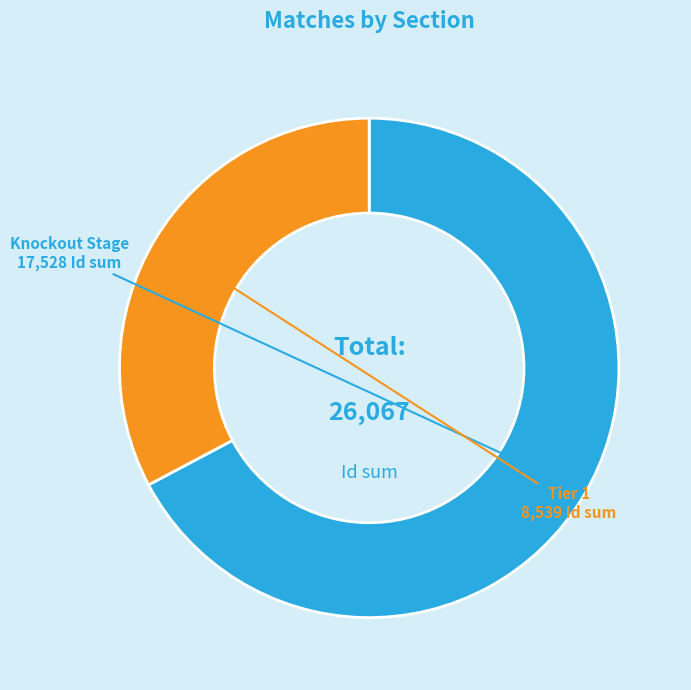

Is there a majority slice in this chart?

Yes